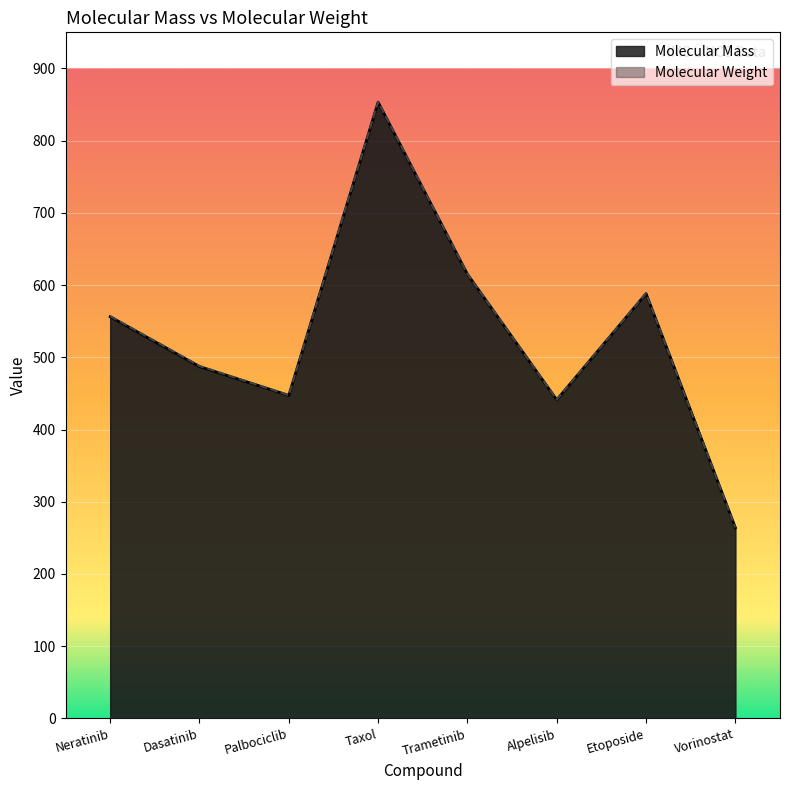

Where does the Molecular Weight series first go above 557?

Neratinib